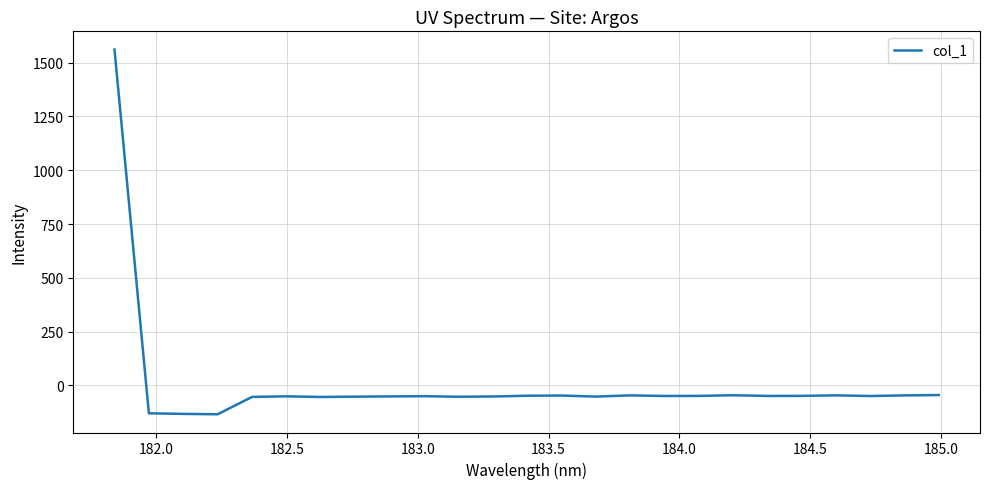

What is the greatest value displayed?

1561.1